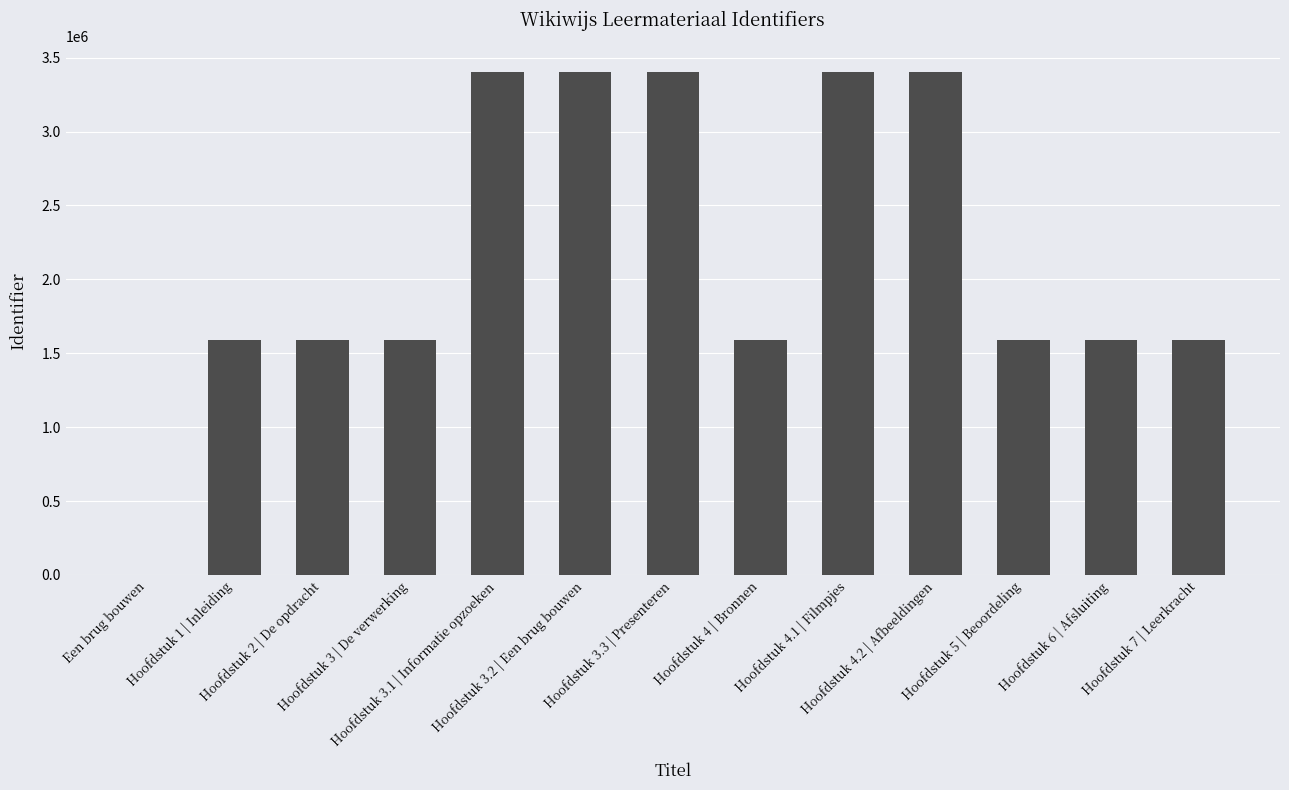

Does the chart contain stacked bars?

No